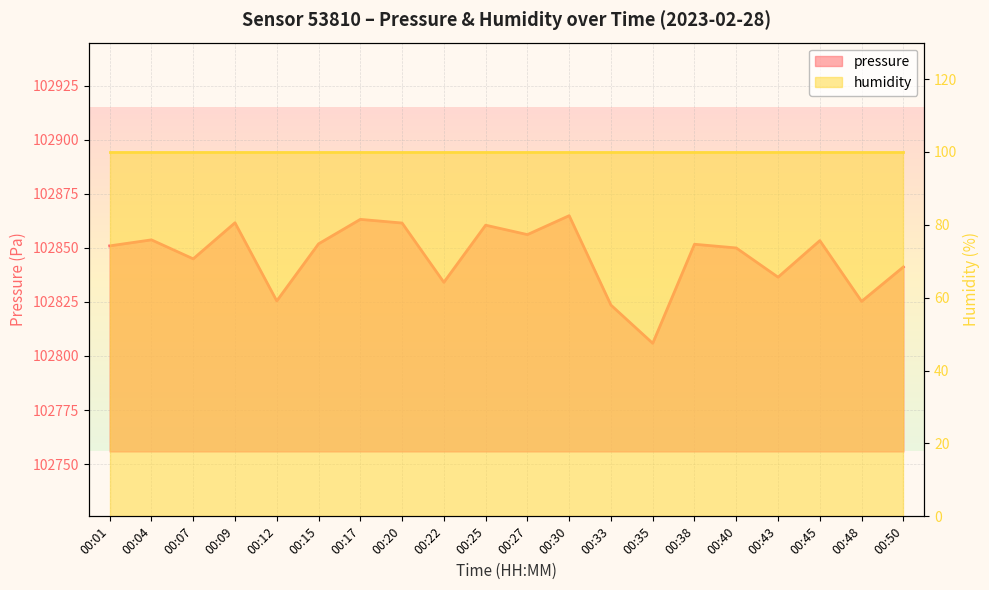

What is the change in value from 00:15 to 00:17?

+11.3